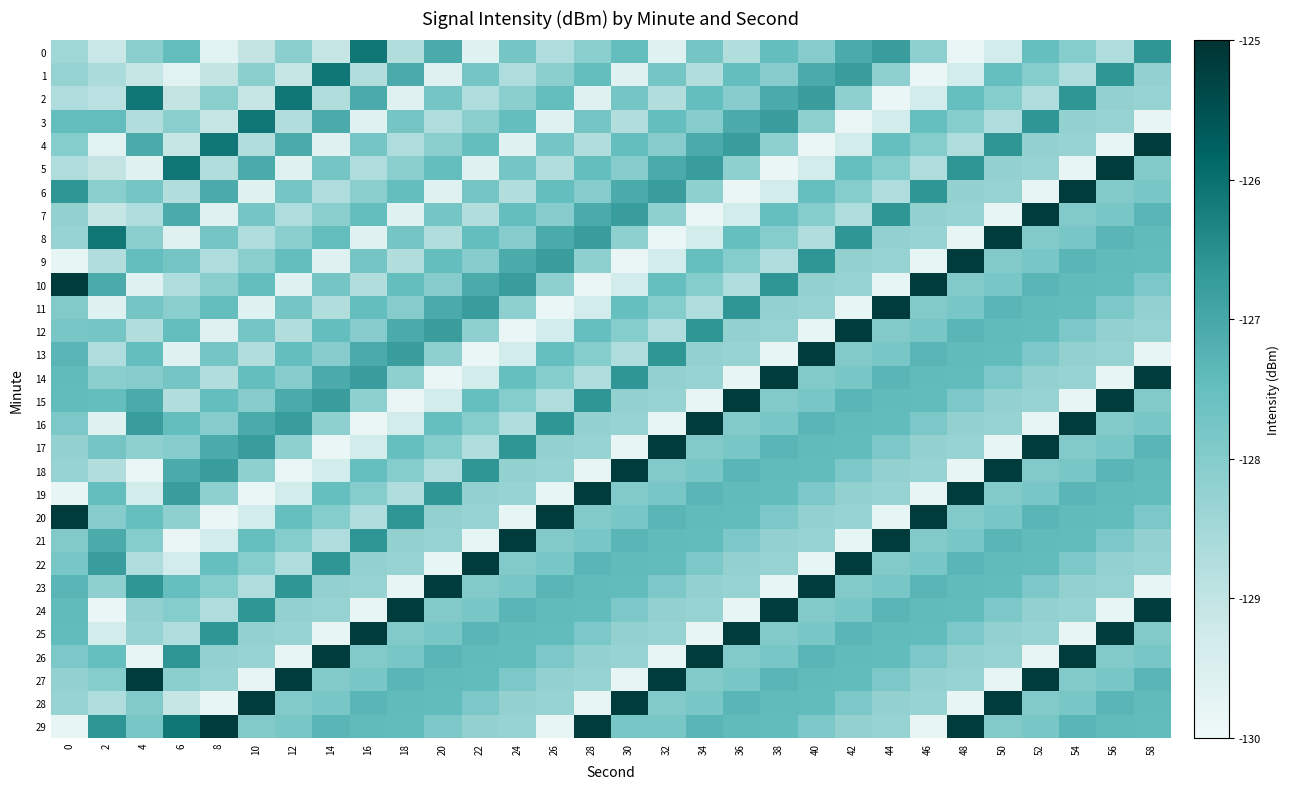

How many data points does each series have?

30